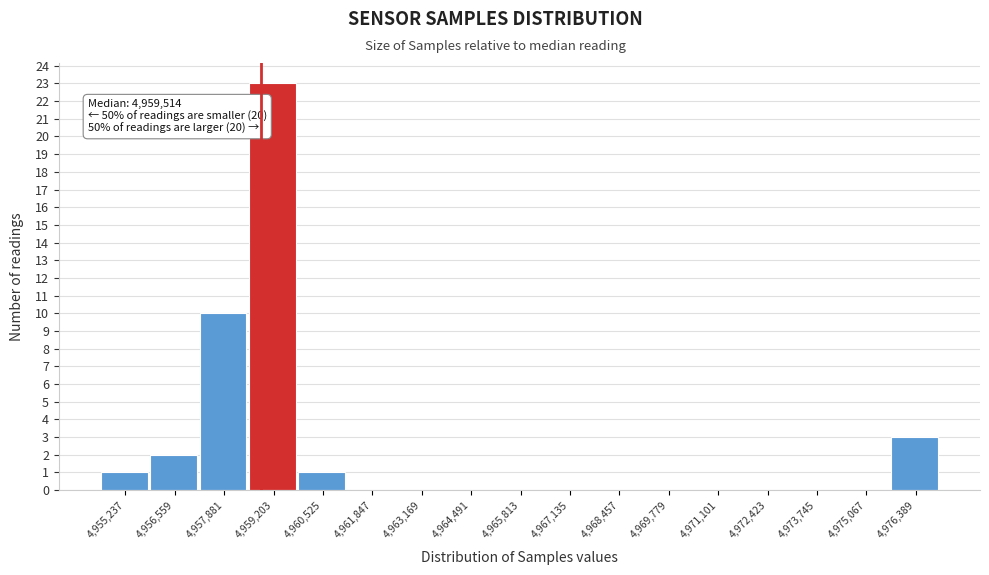

Reading left to right, extract all data points from this chart.

4,955,237=1	4,956,559=2	4,957,881=10	4,959,203=23	4,960,525=1	4,961,847=0	4,963,169=0	4,964,491=0	4,965,813=0	4,967,135=0	4,968,457=0	4,969,779=0	4,971,101=0	4,972,423=0	4,973,745=0	4,975,067=0	4,976,389=3